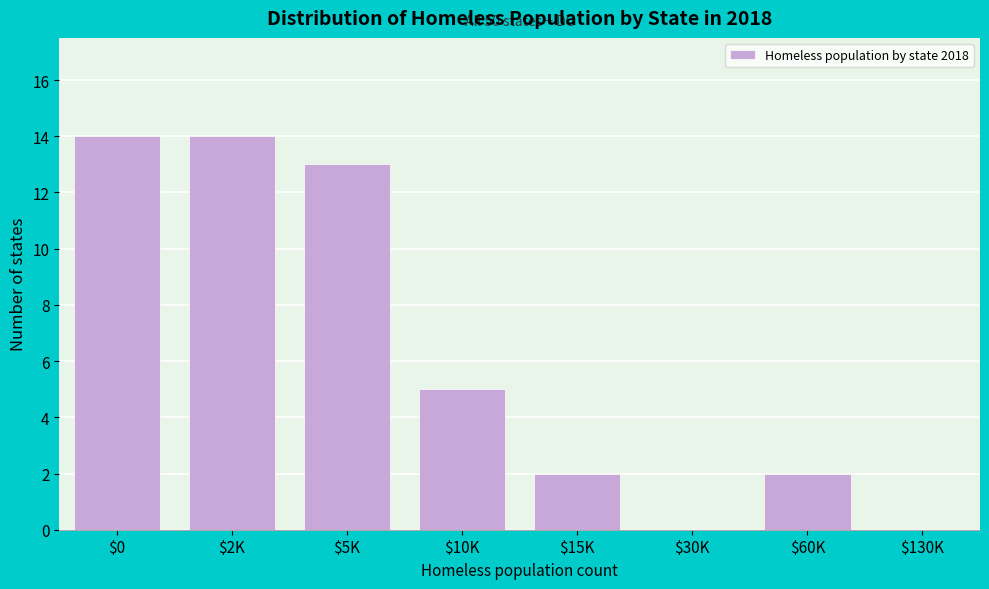

True or false: the data shows -7 at $130K.

False